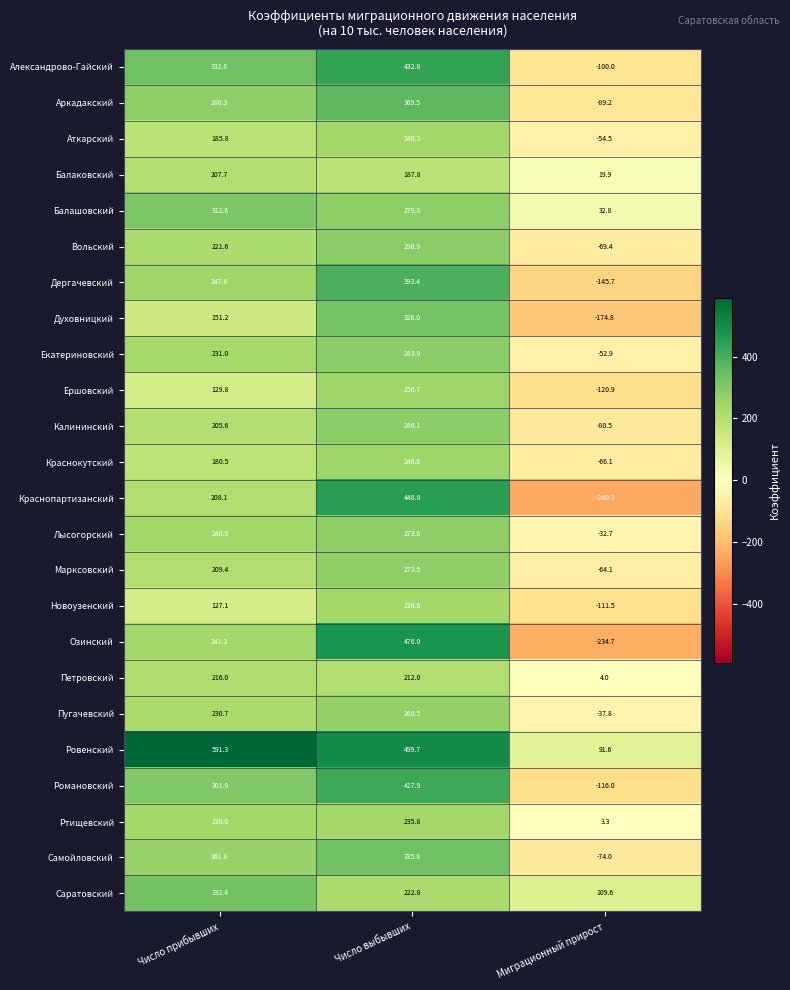

Rank the series at Число прибывших from lowest to highest value.

Новоузенский, Ершовский, Духовницкий, Краснокутский, Аткарский, Калининский, Балаковский, Краснопартизанский, Марксовский, Петровский, Вольский, Пугачевский, Екатериновский, Ртищевский, Лысогорский, Озинский, Дергачевский, Самойловский, Аркадакский, Романовский, Балашовский, Саратовский, Александрово-Гайский, Ровенский